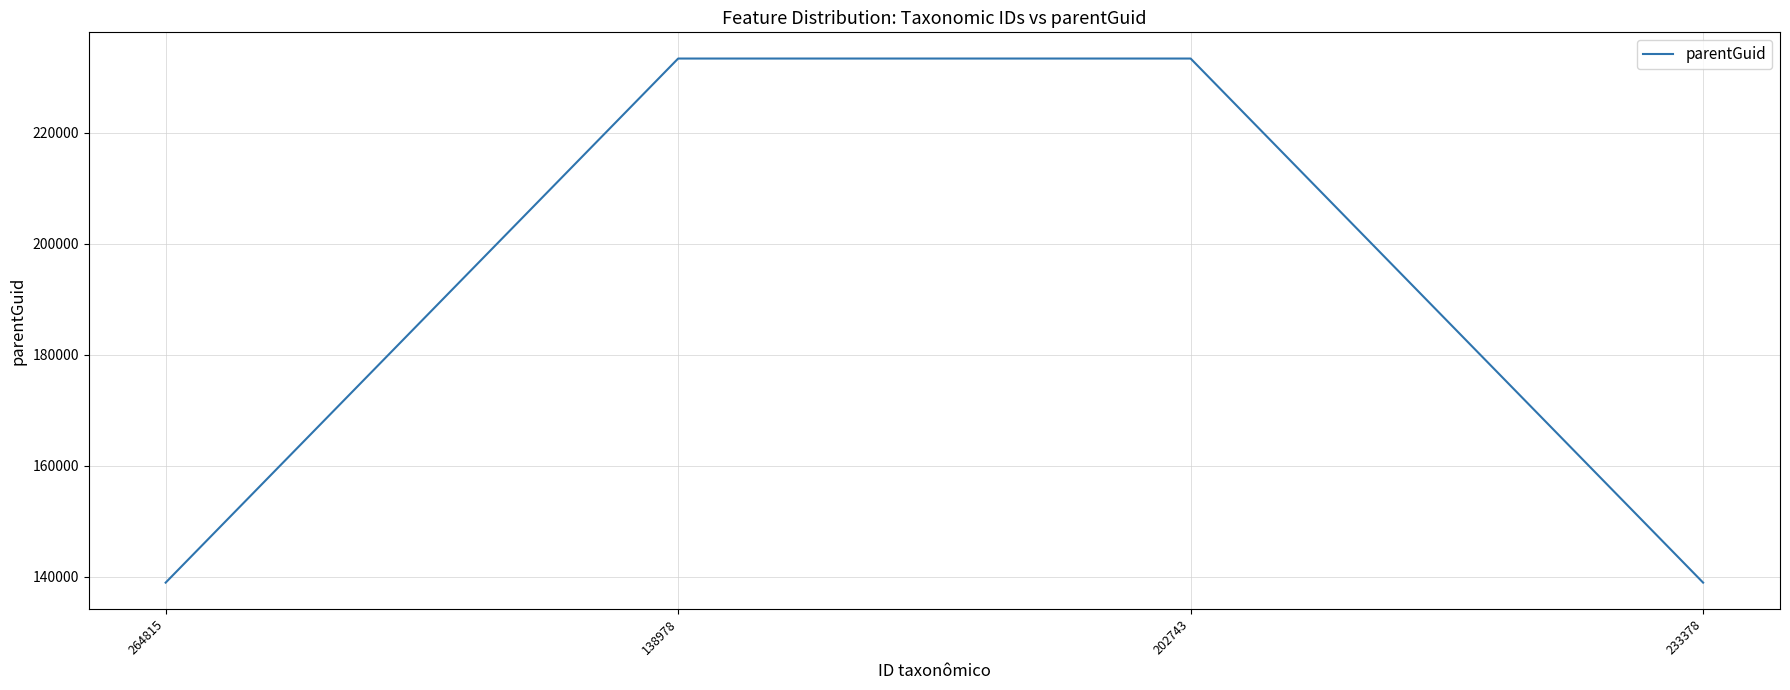

What is the difference between the maximum and minimum values?

94397